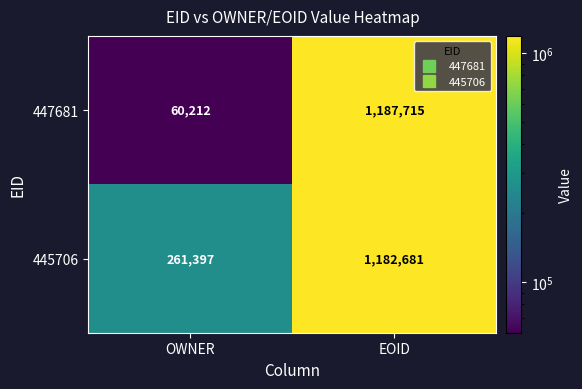

Where is 447681 nearest to the value 623963?

OWNER